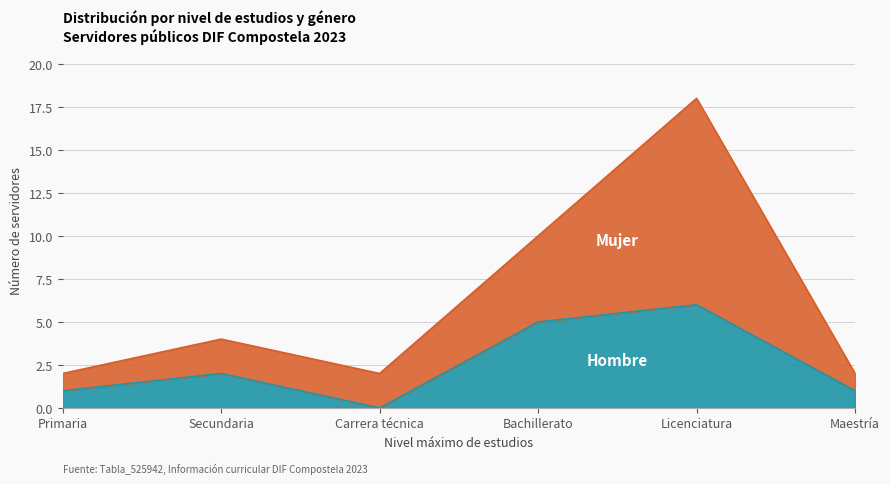

True or false: Hombre has more than 0 interior local peaks.

True